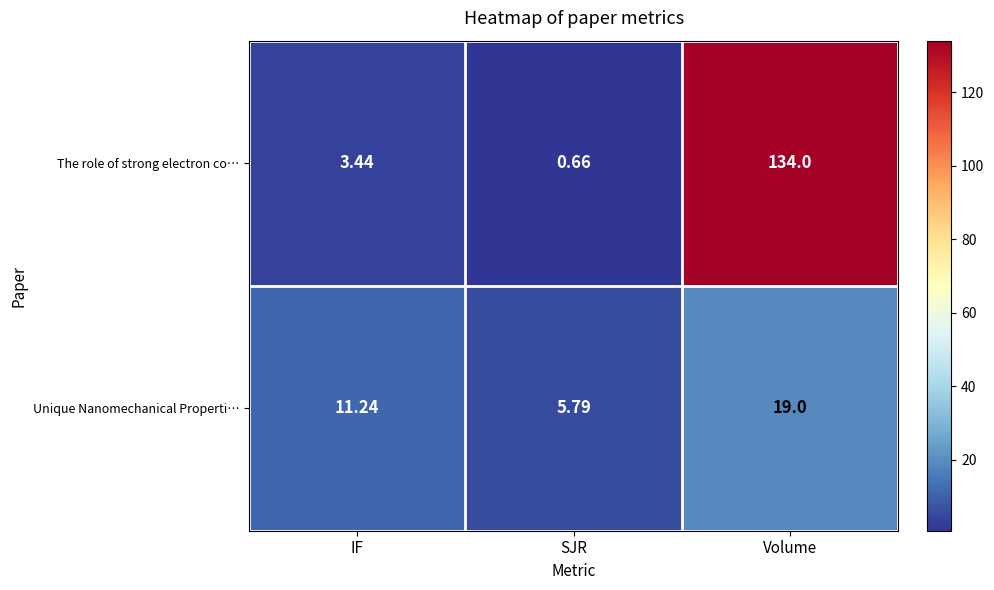

At which category does the chart reach its minimum across all series?

SJR